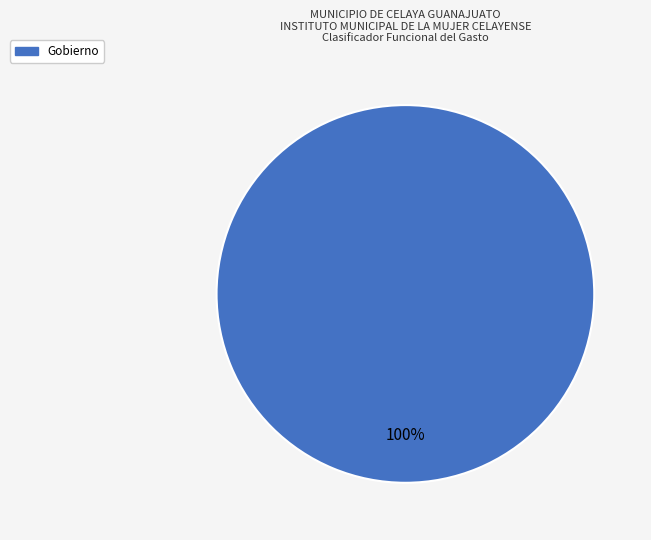

Is there any slice that represents more than half of the pie?

Yes